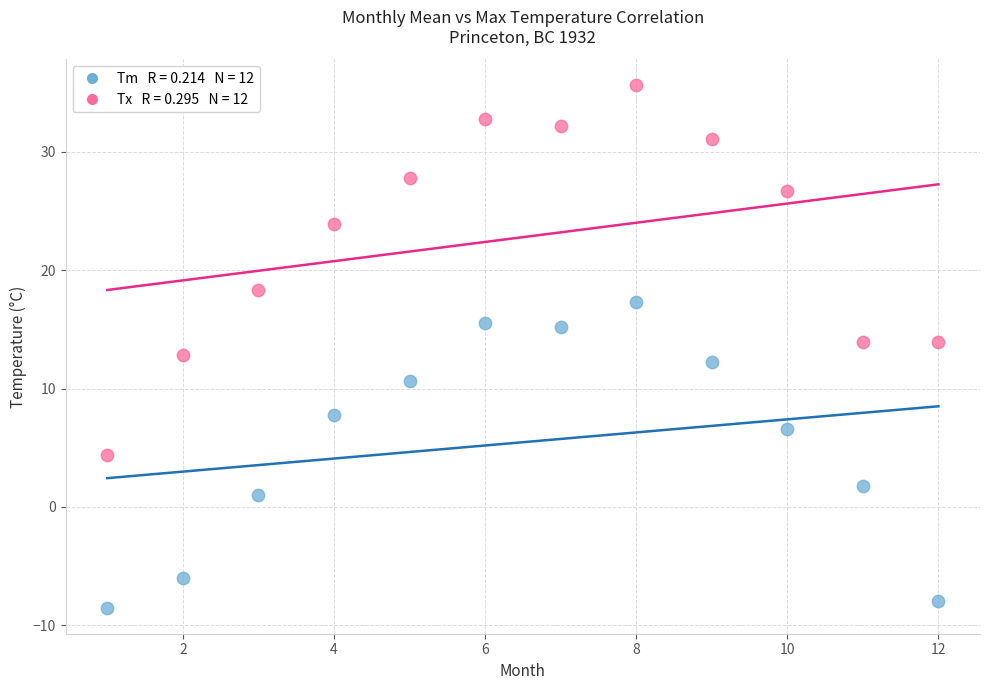

Across all data points, what is the range of X values (max minus min)?

11.0